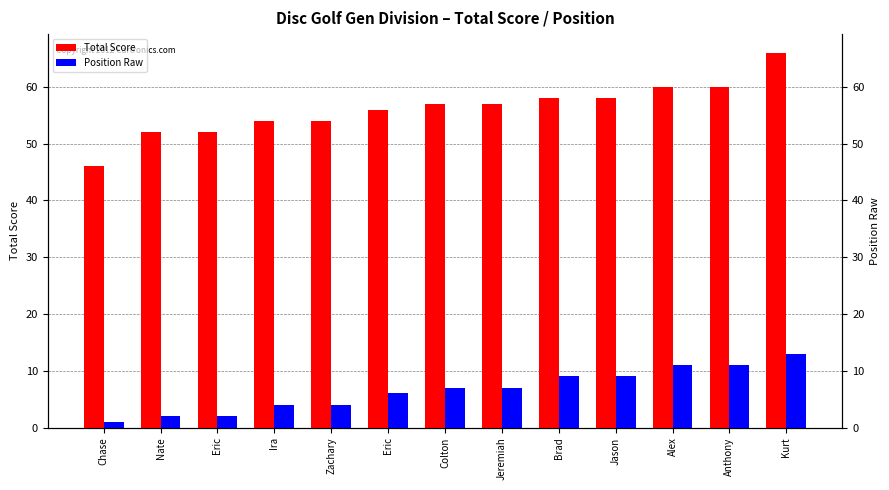

List the series in order of their overall mean, lowest first.

Position Raw, Total Score